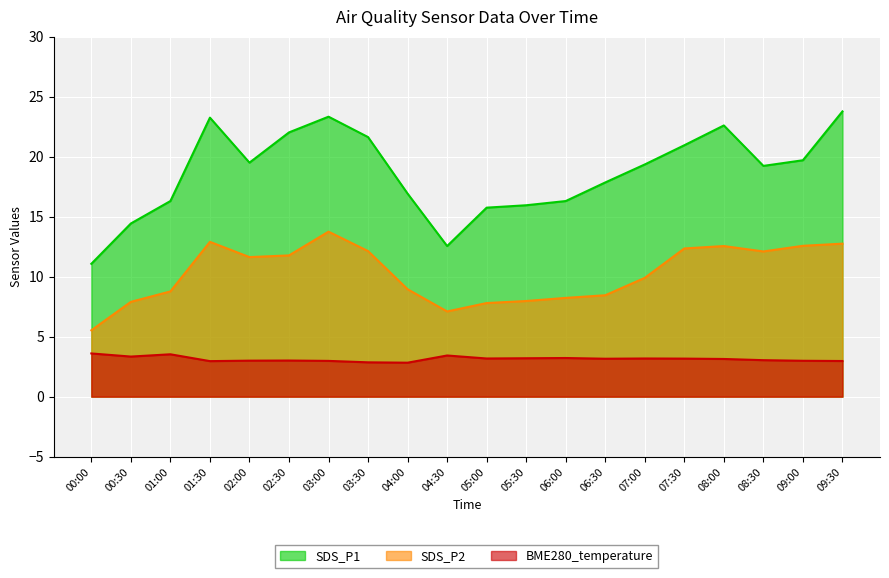

In SDS_P2, how many points are higher than both neighbors (excluding endpoints)?

3